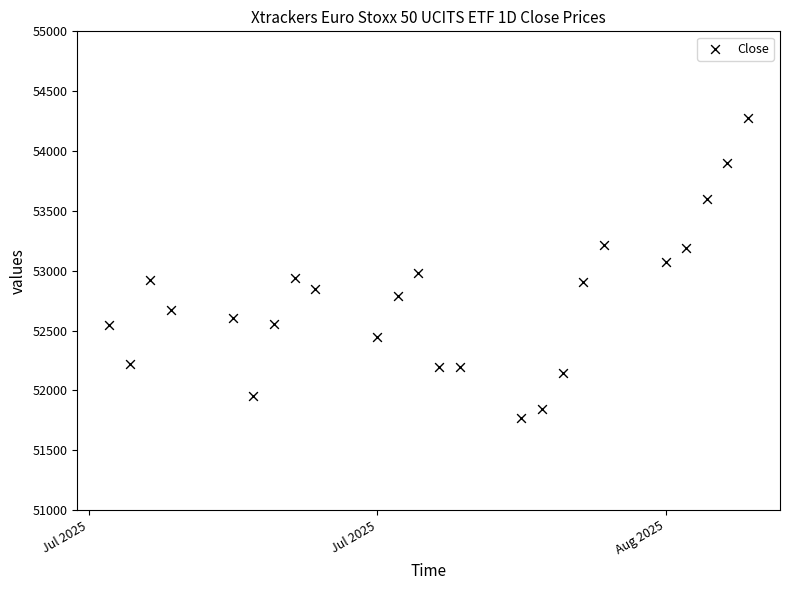

What is the range of X values (max minus min)?

31